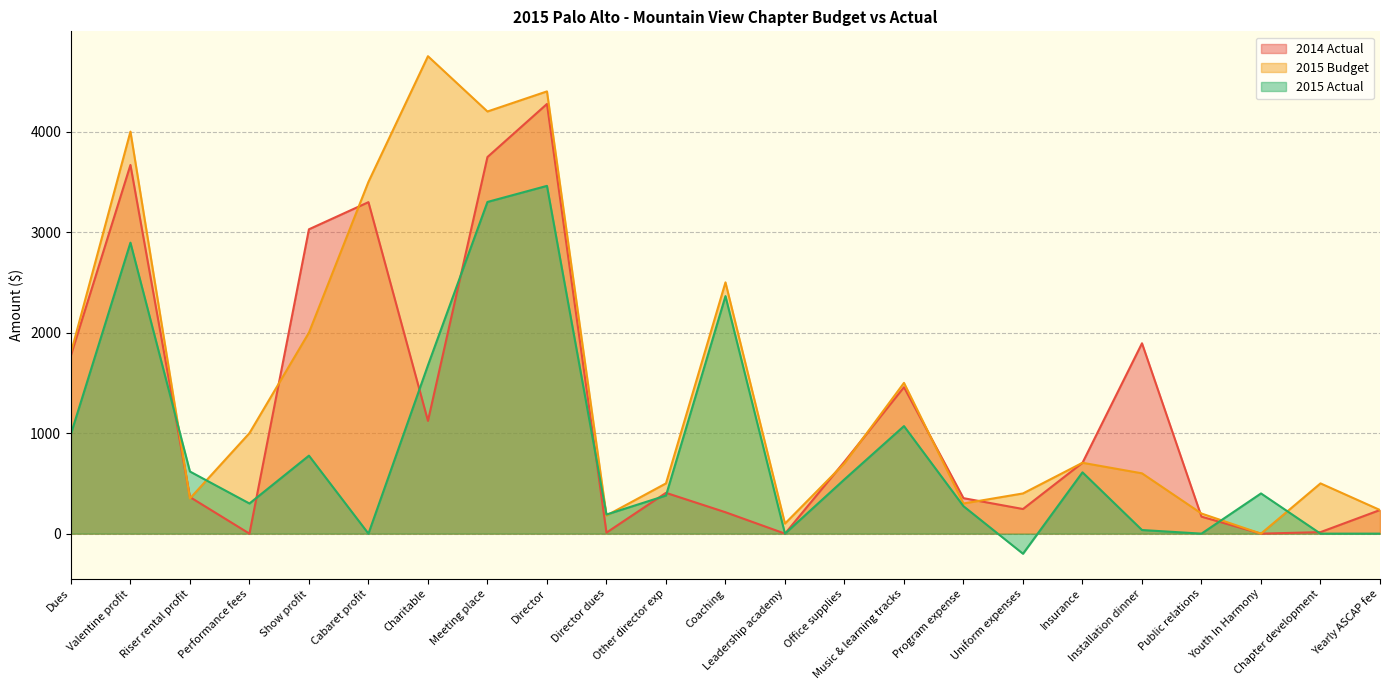

True or false: 2015 Actual has more than 2 interior local peaks.

True